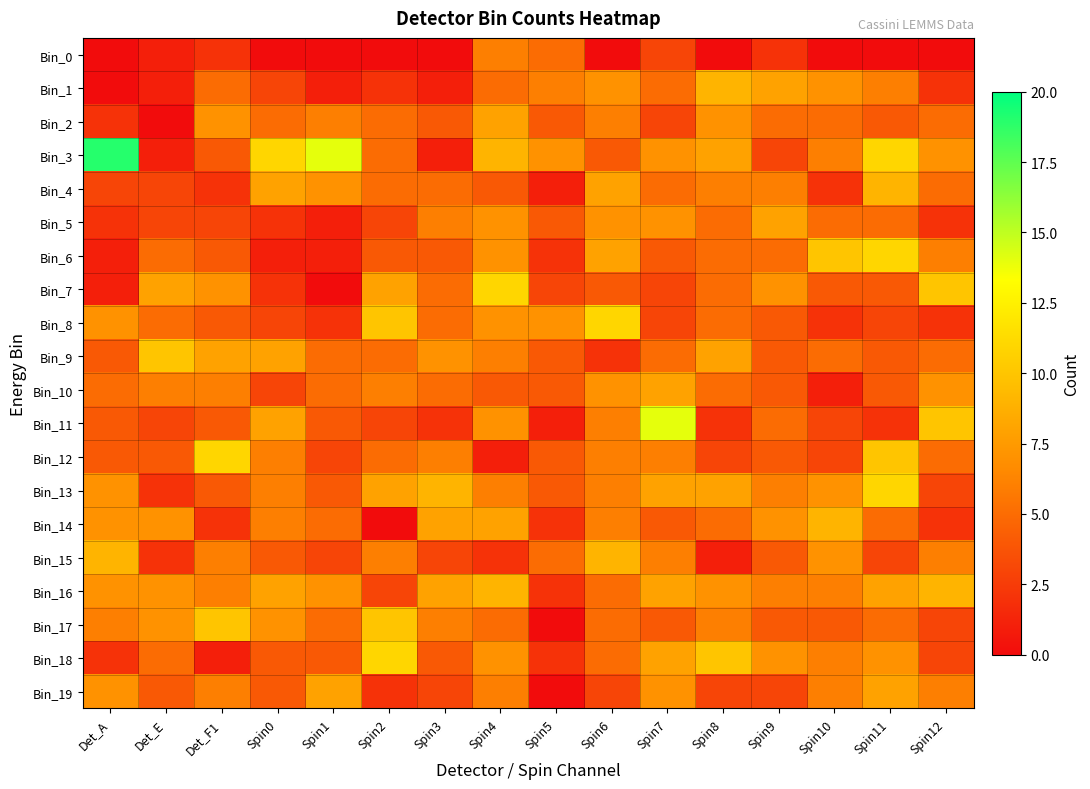

At how many categories does at least one series exceed 1?

16